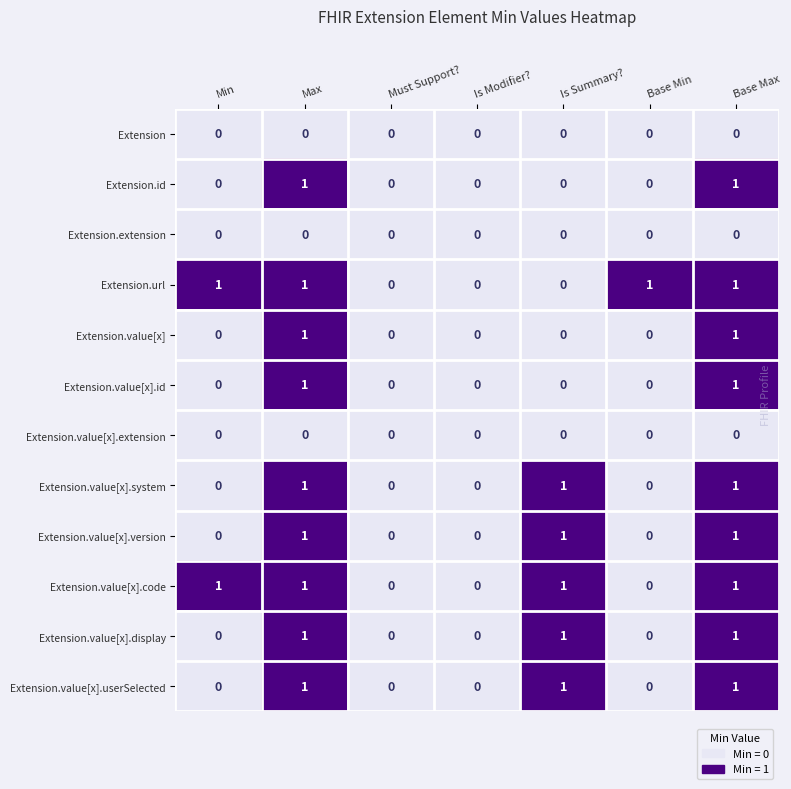

Is the value of Extension.value[x].id at Base Max greater than the value of Extension.extension at Is Modifier??

Yes